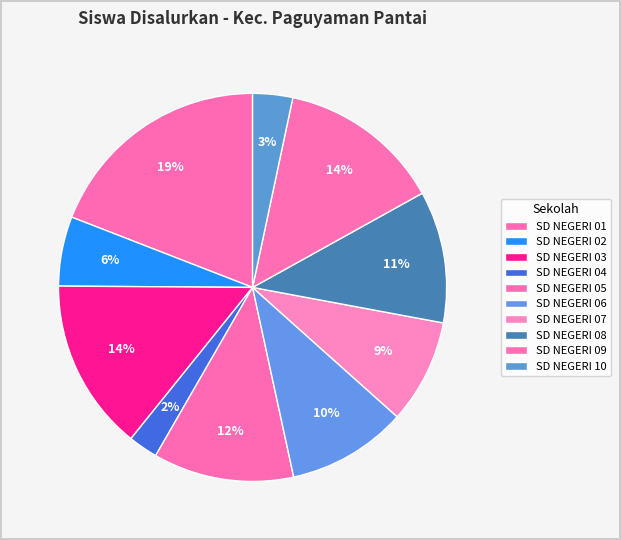

To the nearest percent, what is the average slice percentage?

10%